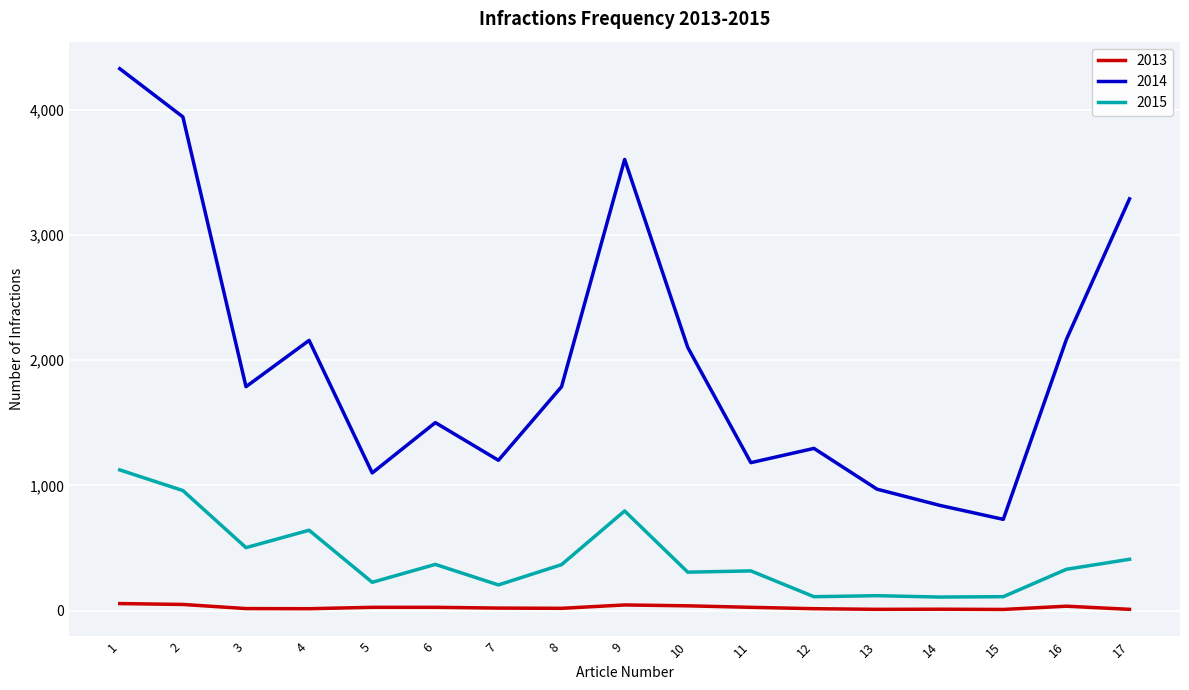

At how many categories does at least one series exceed 674?

17